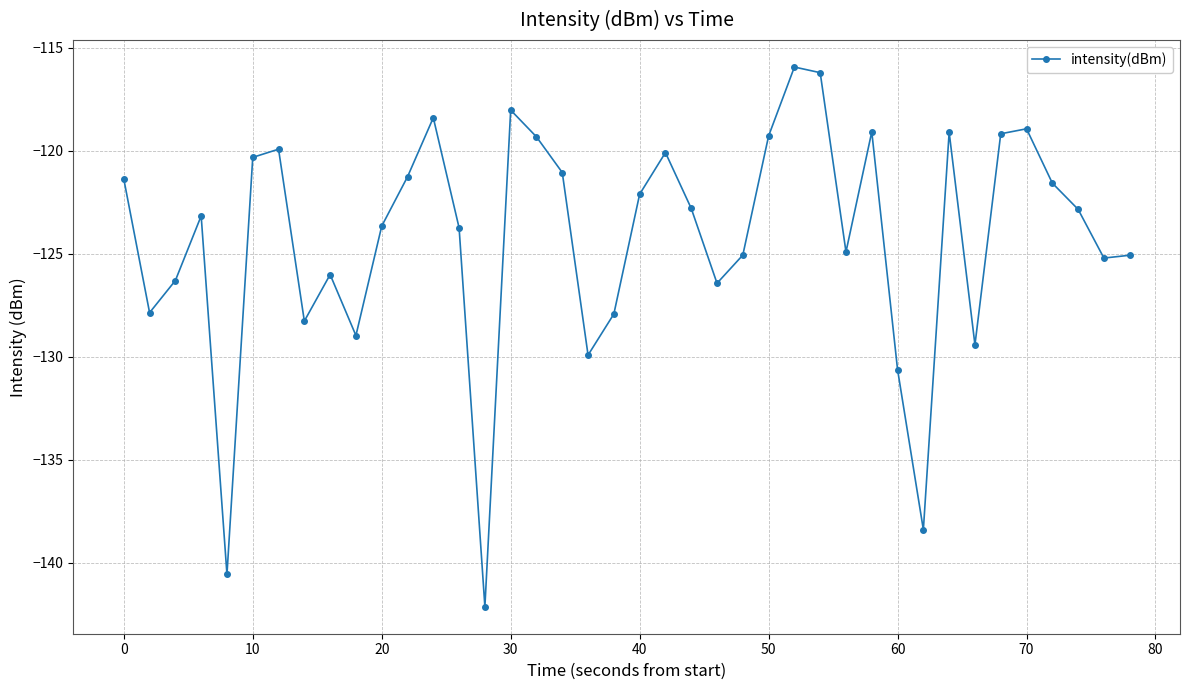

What is the smallest value displayed?

-142.1